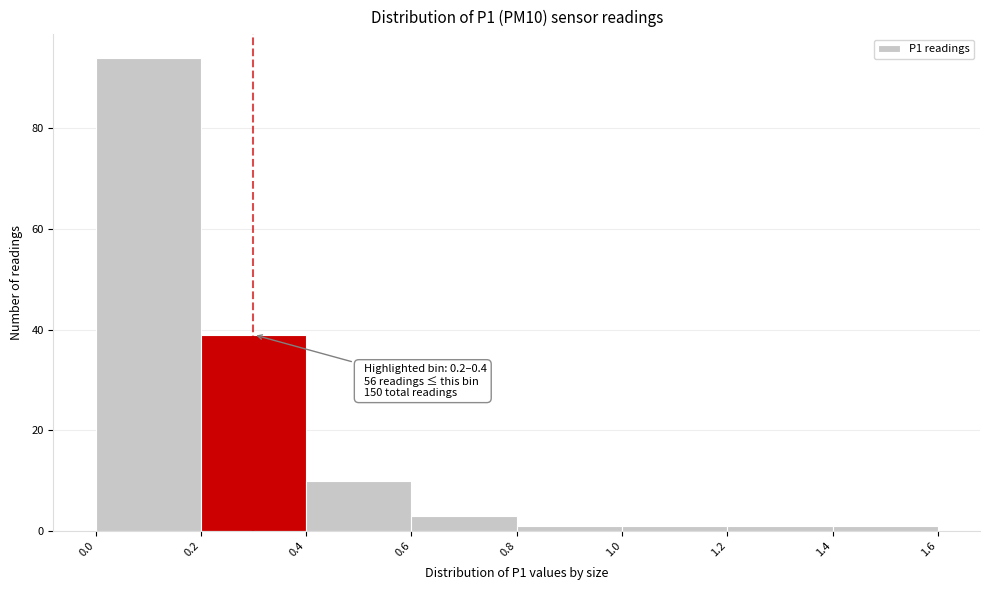

Which range on the x-axis has the tallest bar?

0.0 to 0.2